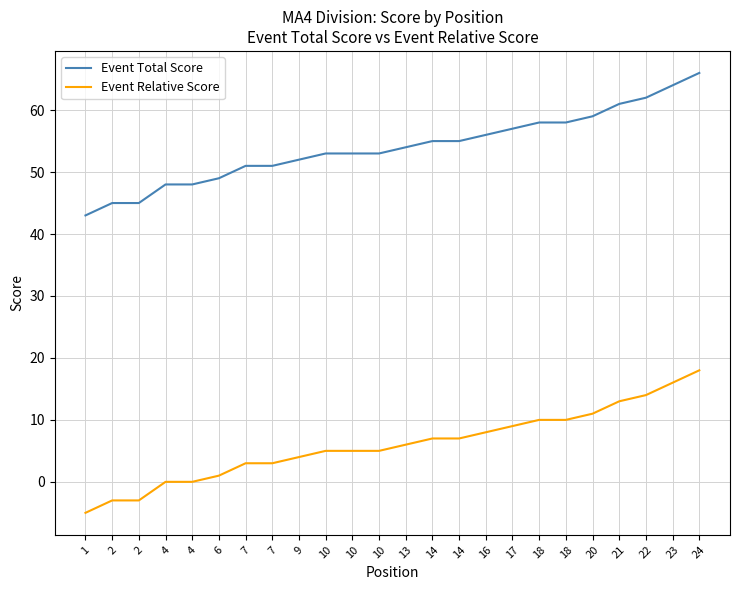

True or false: Event Relative Score has more than 0 interior local peaks.

False